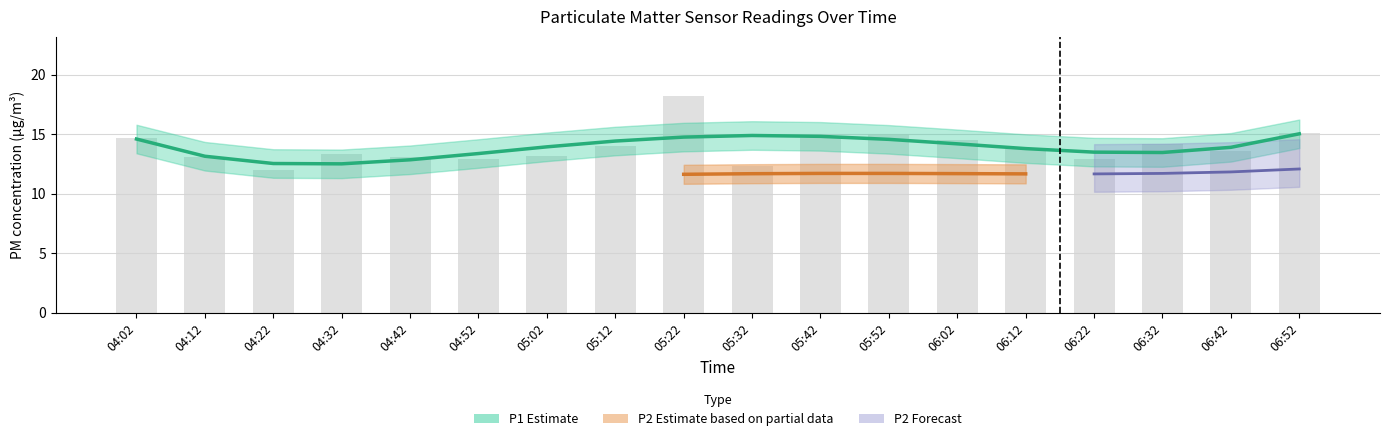

What is the greatest value displayed?

18.2